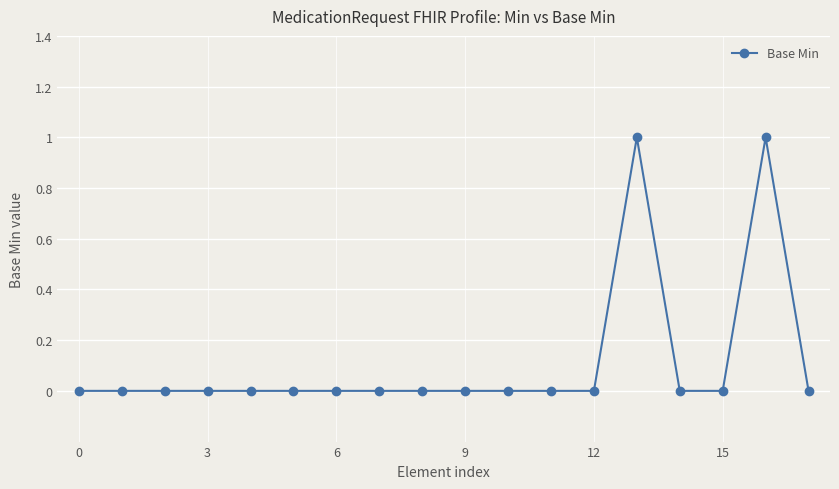

True or false: there are more than 1 points higher than both neighbors.

True